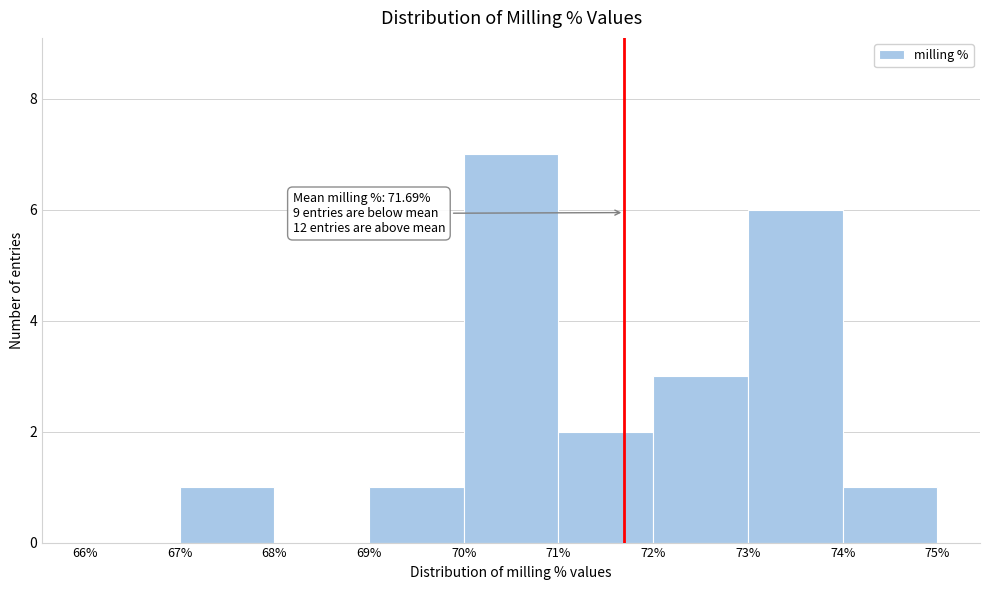

Over which range of the x-axis is the bar tallest?

70% to 71%